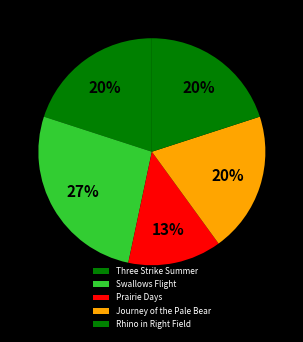

Is there a majority slice in this chart?

No